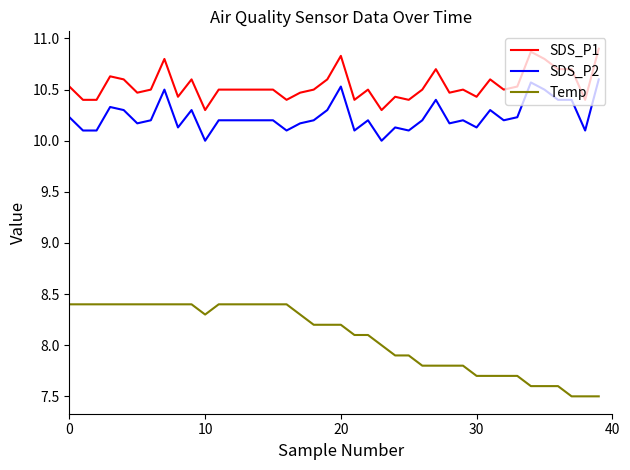

Reading left to right, what are all the values shown in this chart?

SDS_P1: 10.5	10.4	10.4	10.6	10.6	10.5	10.5	10.8	10.4	10.6	10.3	10.5	10.5	10.5	10.5	10.5	10.4	10.5	10.5	10.6	10.8	10.4	10.5	10.3	10.4	10.4	10.5	10.7	10.5	10.5	10.4	10.6	10.5	10.5	10.9	10.8	10.7	10.7	10.4	10.9
SDS_P2: 10.2	10.1	10.1	10.3	10.3	10.2	10.2	10.5	10.1	10.3	10.0	10.2	10.2	10.2	10.2	10.2	10.1	10.2	10.2	10.3	10.5	10.1	10.2	10.0	10.1	10.1	10.2	10.4	10.2	10.2	10.1	10.3	10.2	10.2	10.6	10.5	10.4	10.4	10.1	10.6
Temp: 8.4	8.4	8.4	8.4	8.4	8.4	8.4	8.4	8.4	8.4	8.3	8.4	8.4	8.4	8.4	8.4	8.4	8.3	8.2	8.2	8.2	8.1	8.1	8.0	7.9	7.9	7.8	7.8	7.8	7.8	7.7	7.7	7.7	7.7	7.6	7.6	7.6	7.5	7.5	7.5